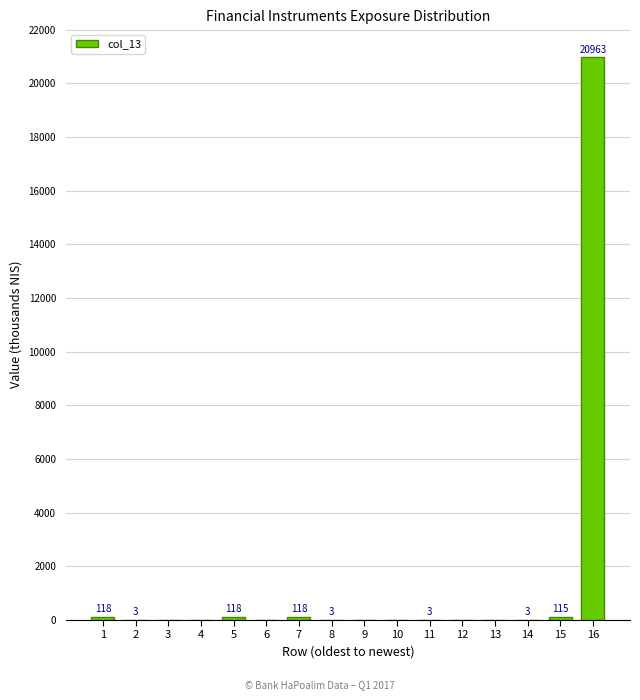

Reading left to right, extract all data points from this chart.

1=118	2=3	3=0	4=0	5=118	6=0	7=118	8=3	9=0	10=0	11=3	12=0	13=0	14=3	15=115	16=20963